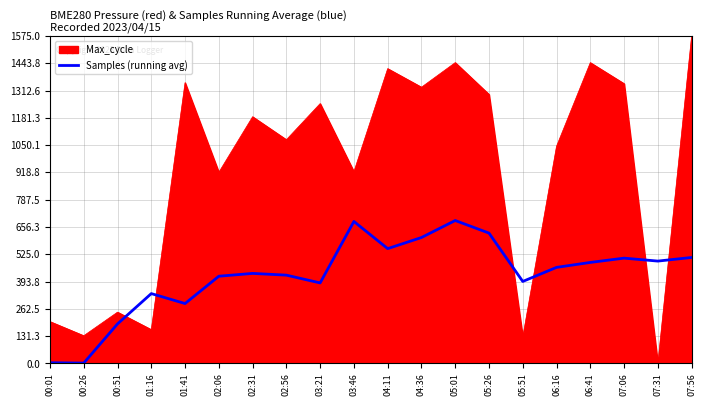

Which series has the largest total across all categories?

Max_cycle